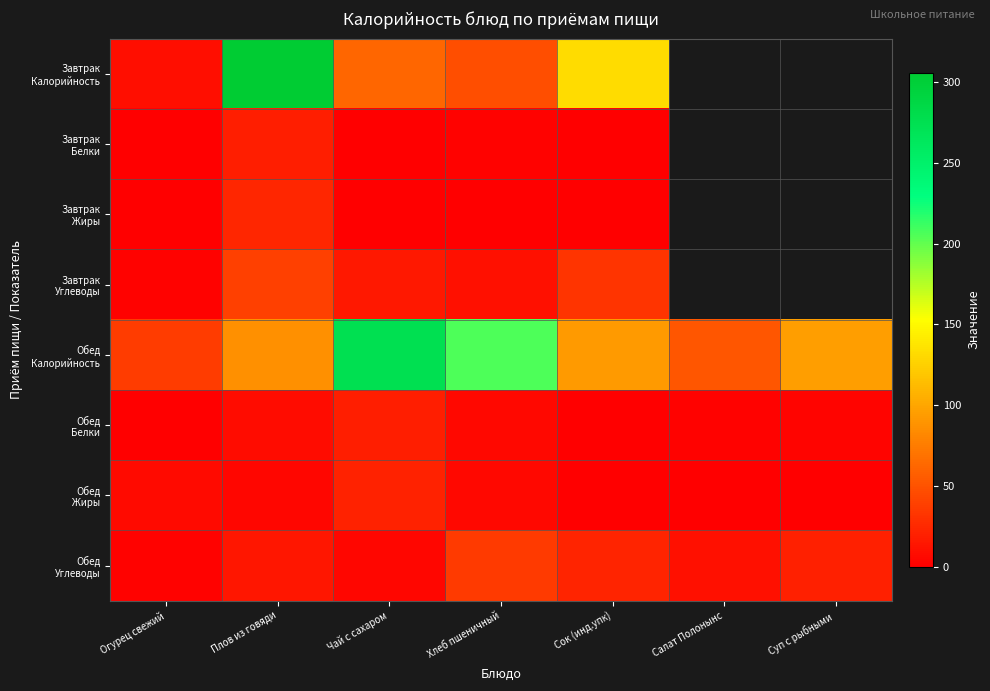

The Завтрак Белки series shows 9.3 at Плов из говяди. True or false?

False